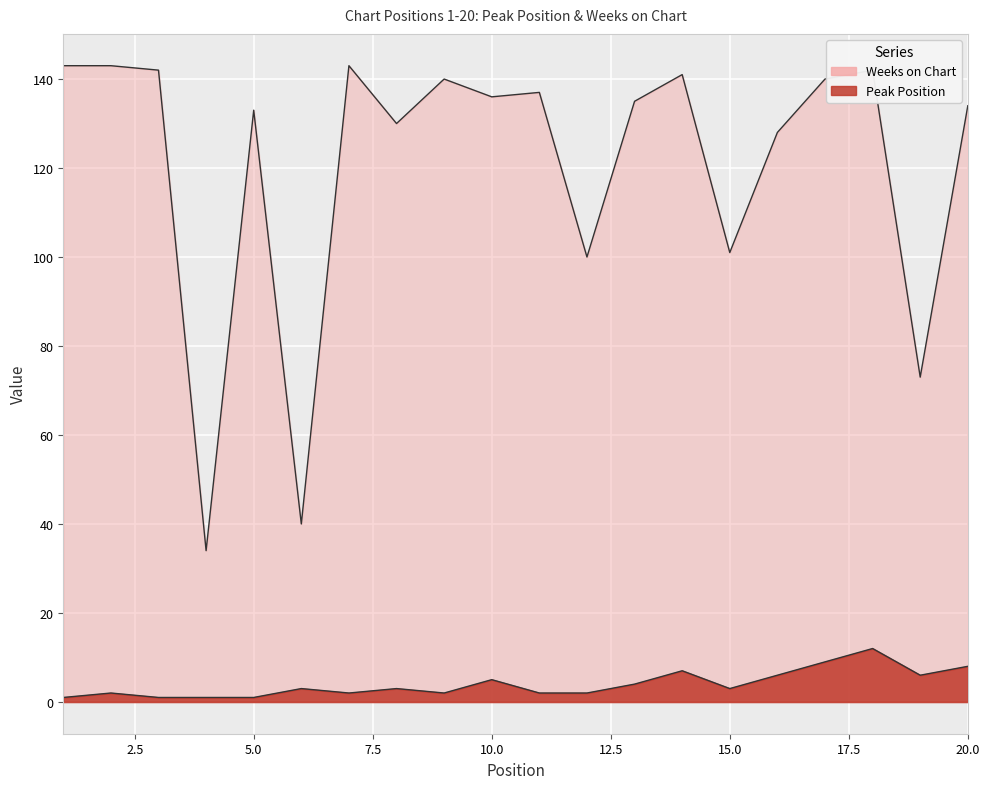

Which series changed the most between 18 and 20?

Weeks on Chart